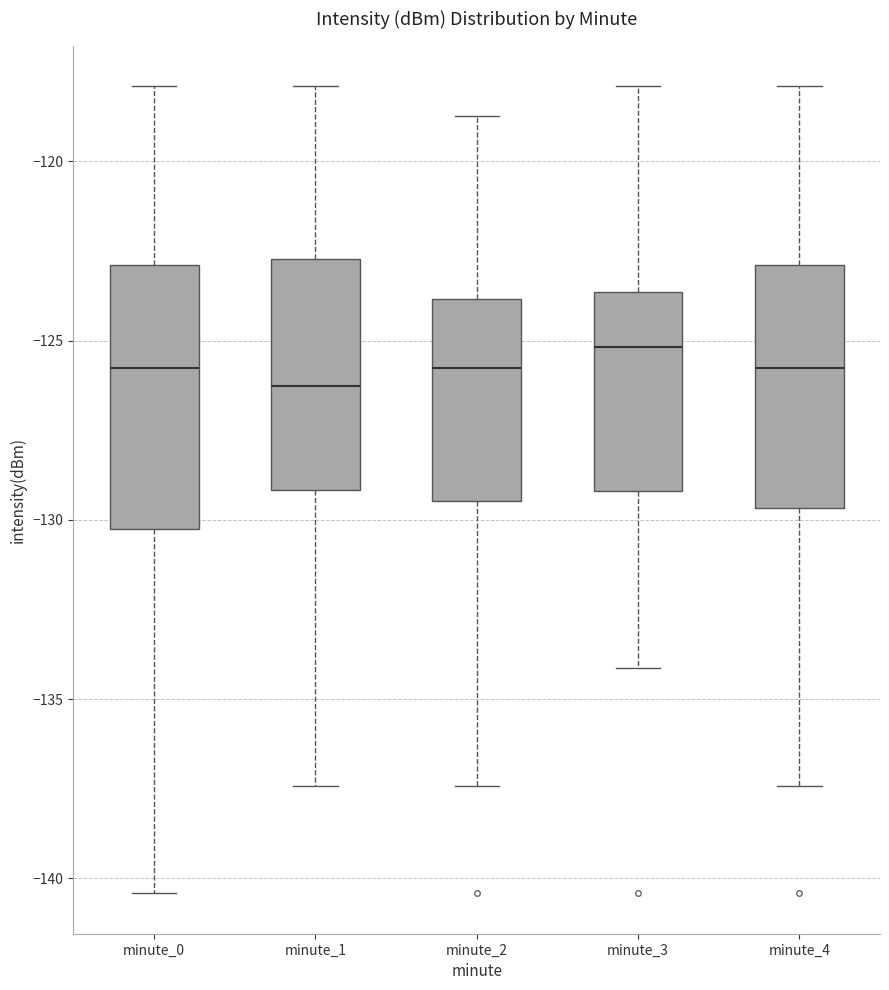

Which box's median line is the highest?

minute_3